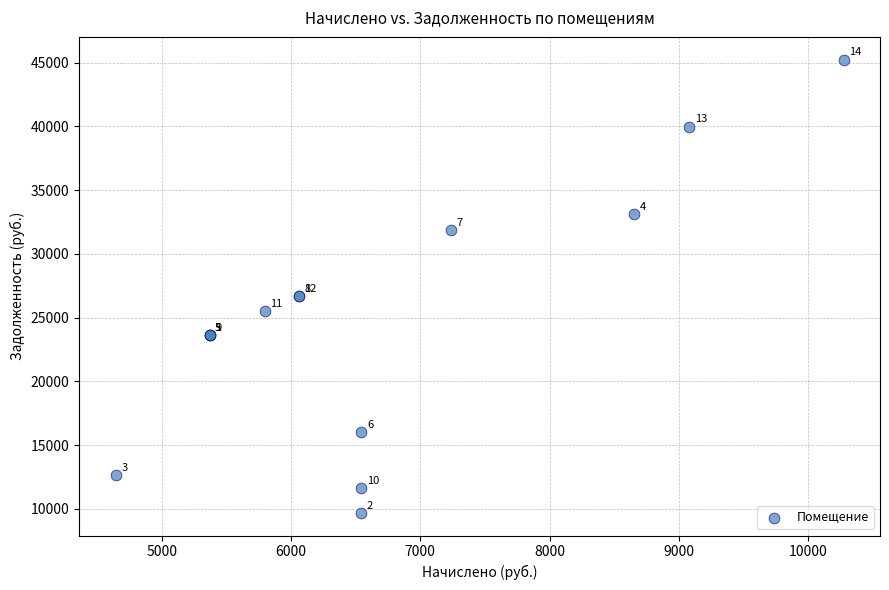

What Y value in the scatter plot is closest to 27457?

26692.2